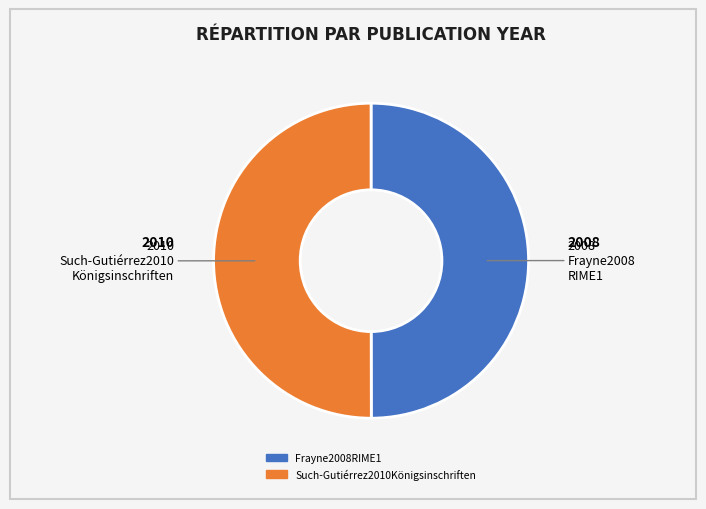

Approximately how many times larger is the value at Frayne2008RIME1 compared to Such-Gutiérrez2010Königsinschriften?

1.0